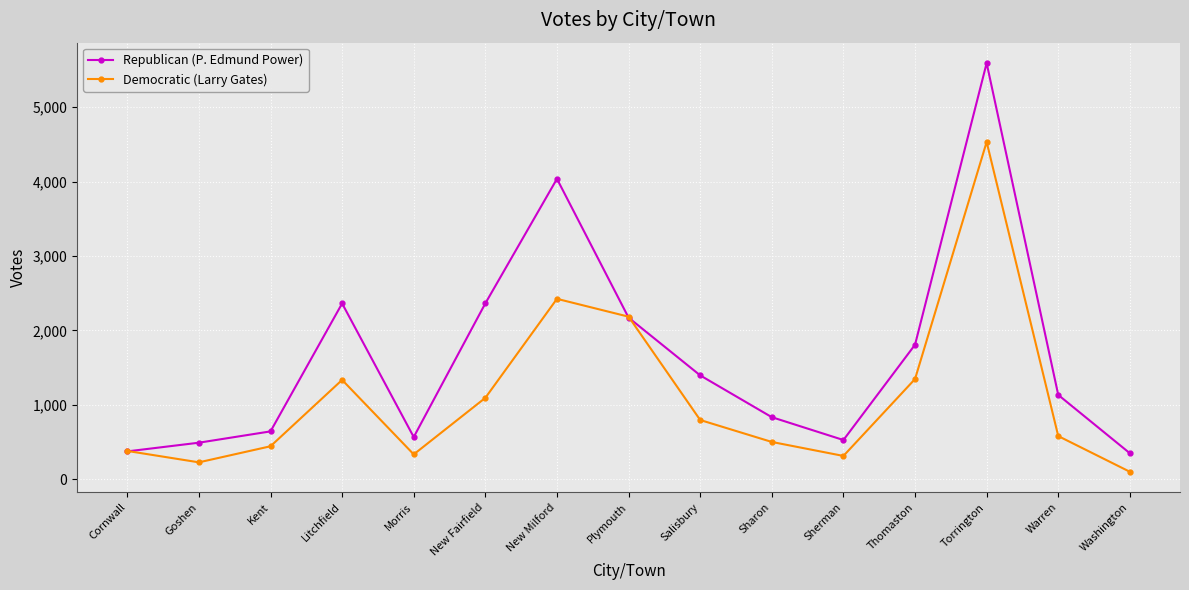

At which category is the sum across all series the highest?

Torrington